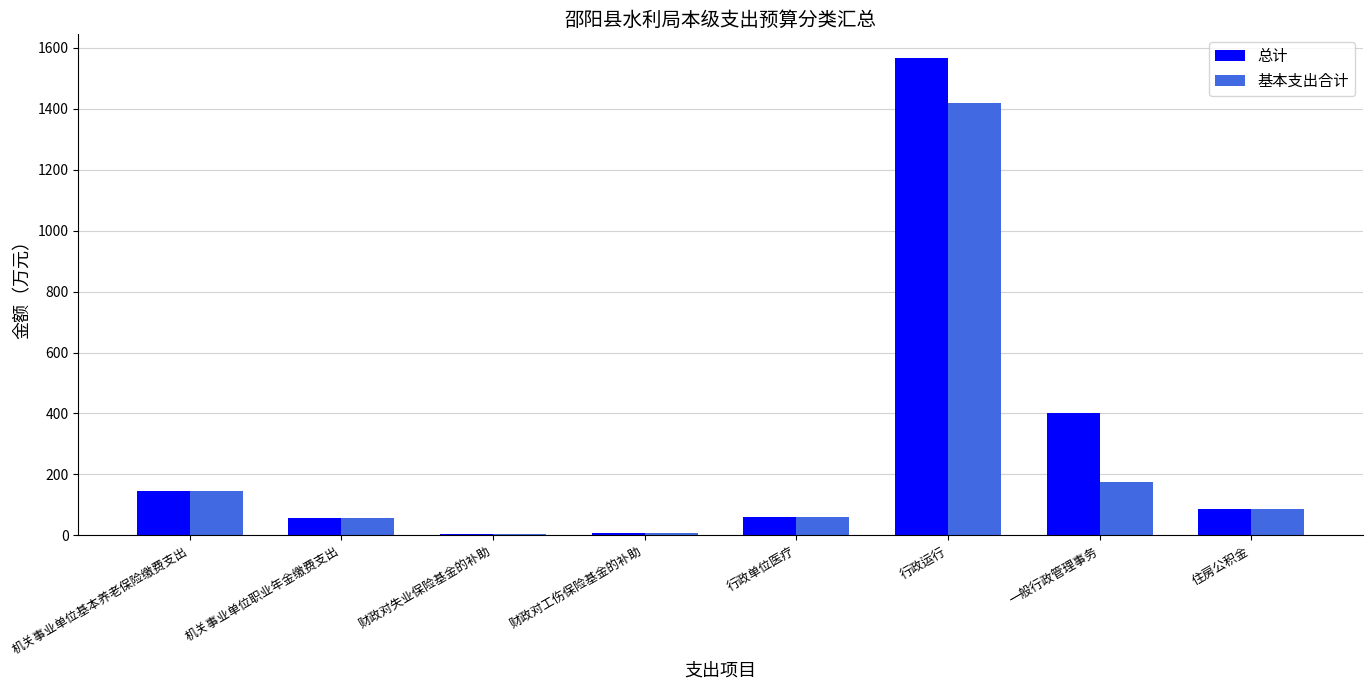

Is it true that 基本支出合计 equals 57.5 at 机关事业单位职业年金缴费支出?

True